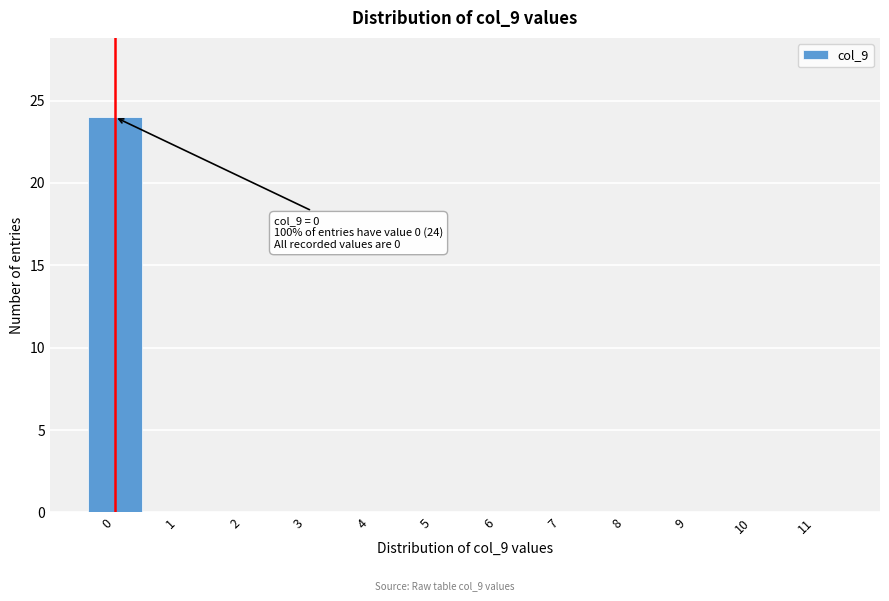

Reading left to right, extract all data points from this chart.

0=24	1=0	2=0	3=0	4=0	5=0	6=0	7=0	8=0	9=0	10=0	11=0